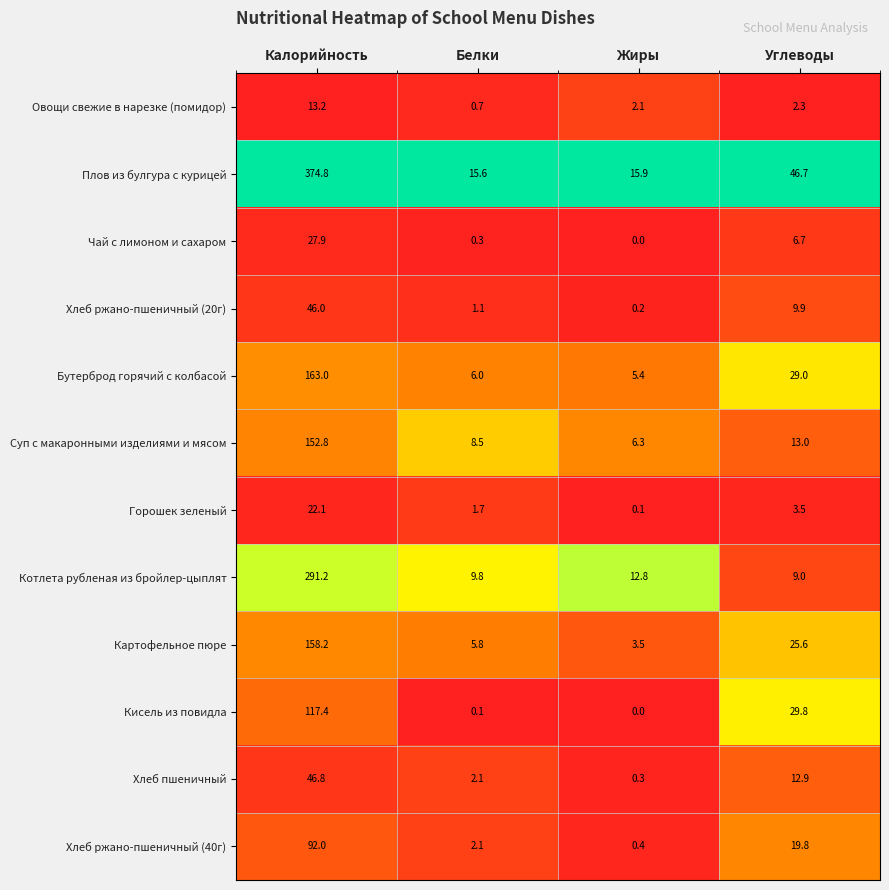

Between Белки and Углеводы, which series saw the biggest shift?

Плов из булгура с курицей